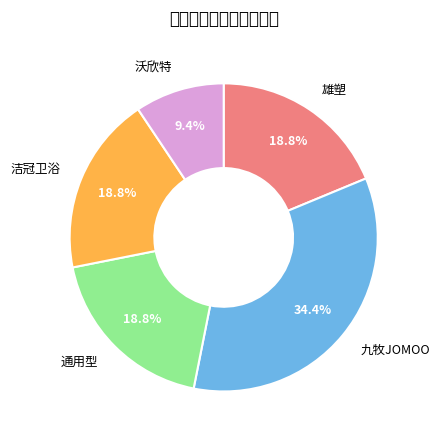

What is the change in value from 九牧JOMOO to 通用型?

-5